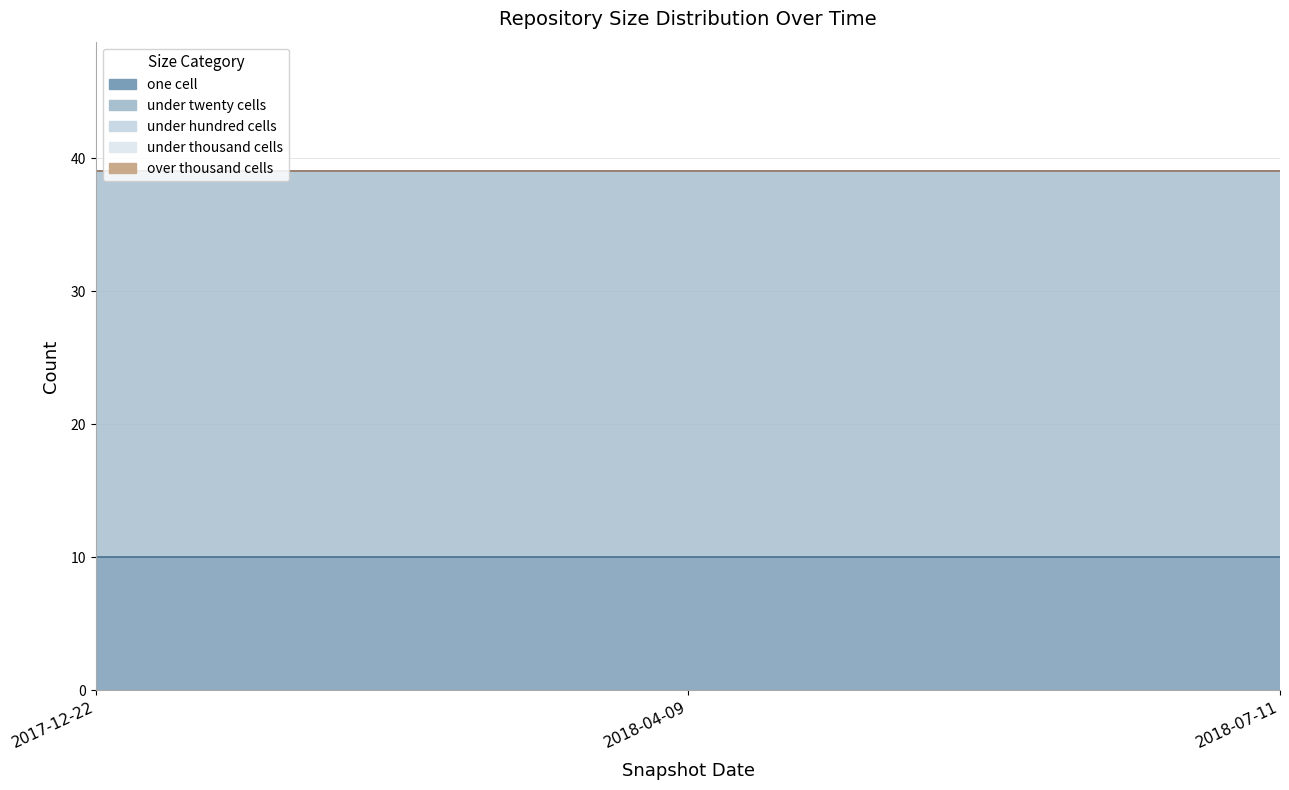

At which category is the sum across all series the highest?

2017-12-22